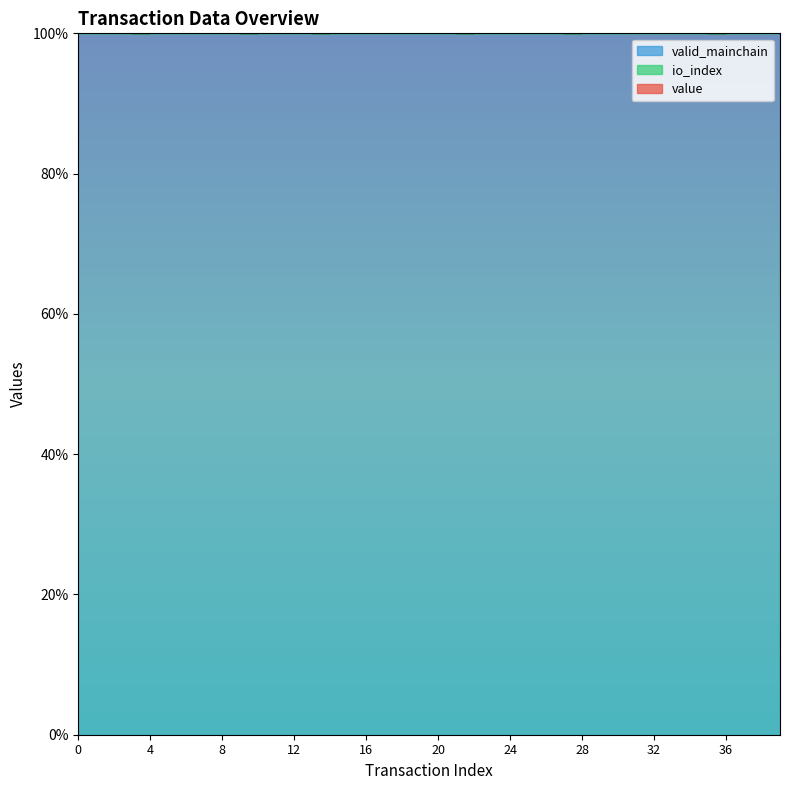

True or false: value and io_index intersect in this chart.

False